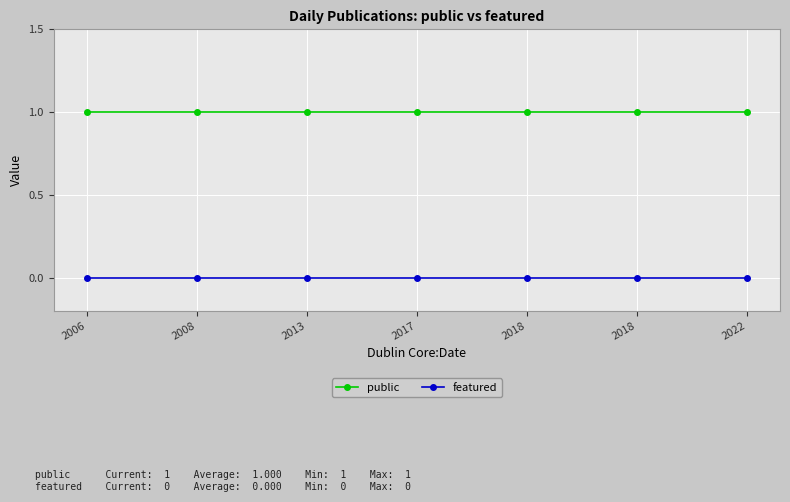

True or false: public has more than 2 interior local peaks.

False